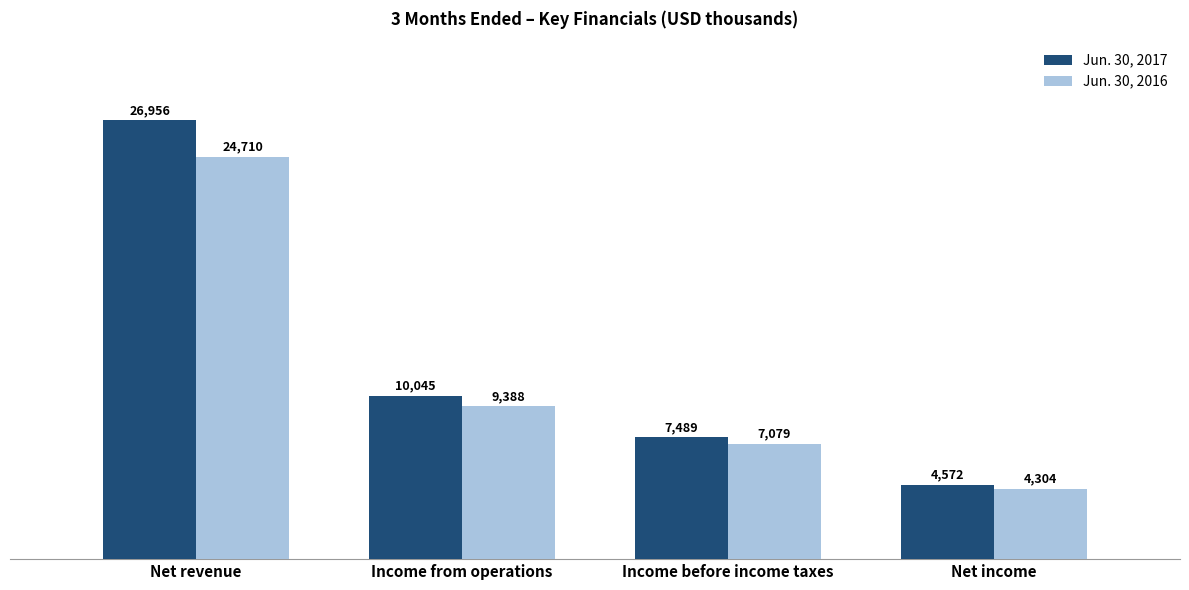

What is the label of the 2nd bar from the left?

Income from operations